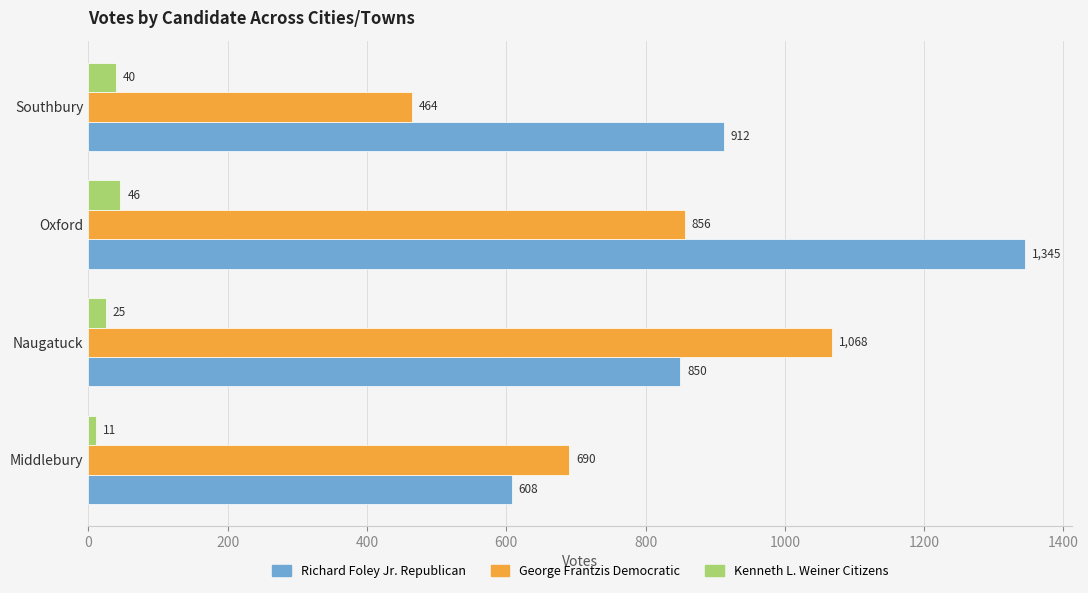

The George Frantzis Democratic series shows 856 at Oxford. True or false?

True